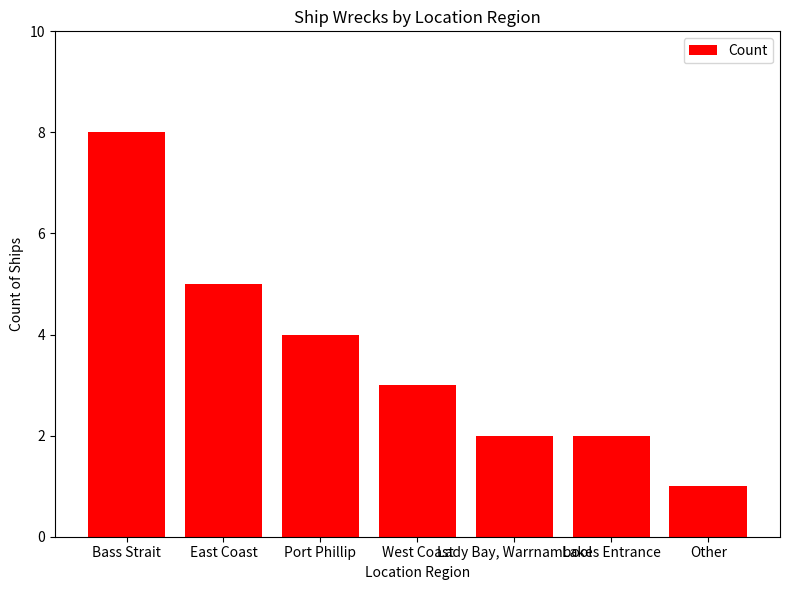

What is the difference between the maximum and second lowest values?

6